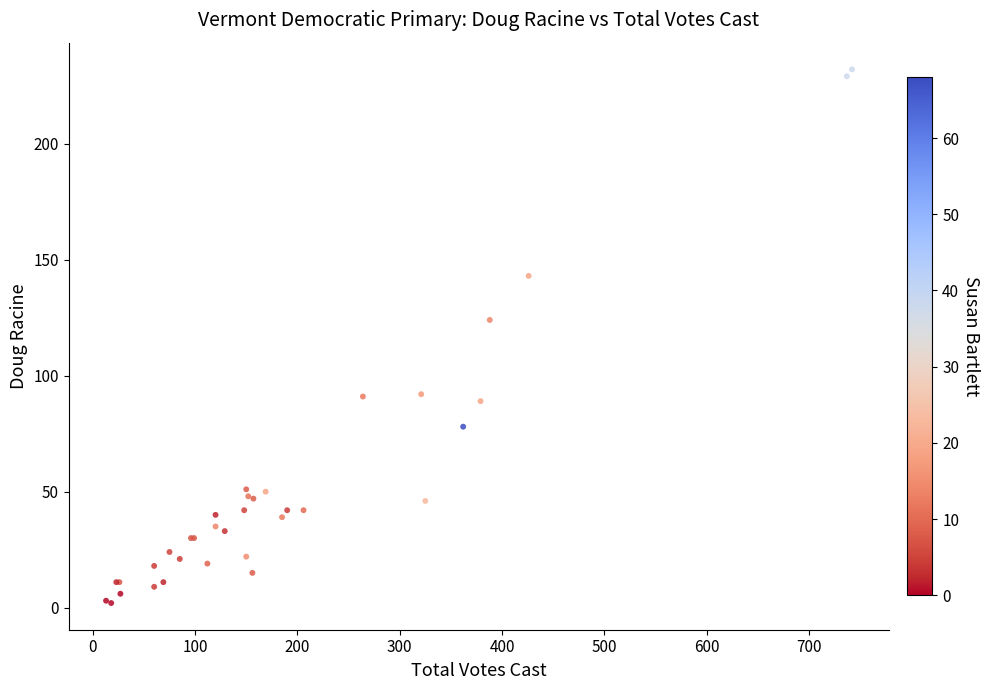

What Y value in the scatter plot is closest to 117?

124